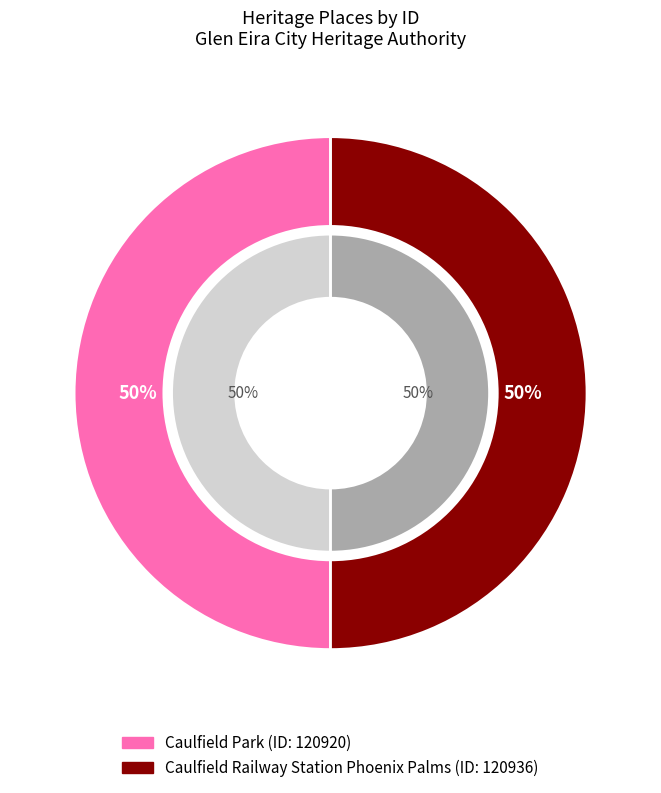

What is the majority slice?

Caulfield Railway Station Phoenix Palms